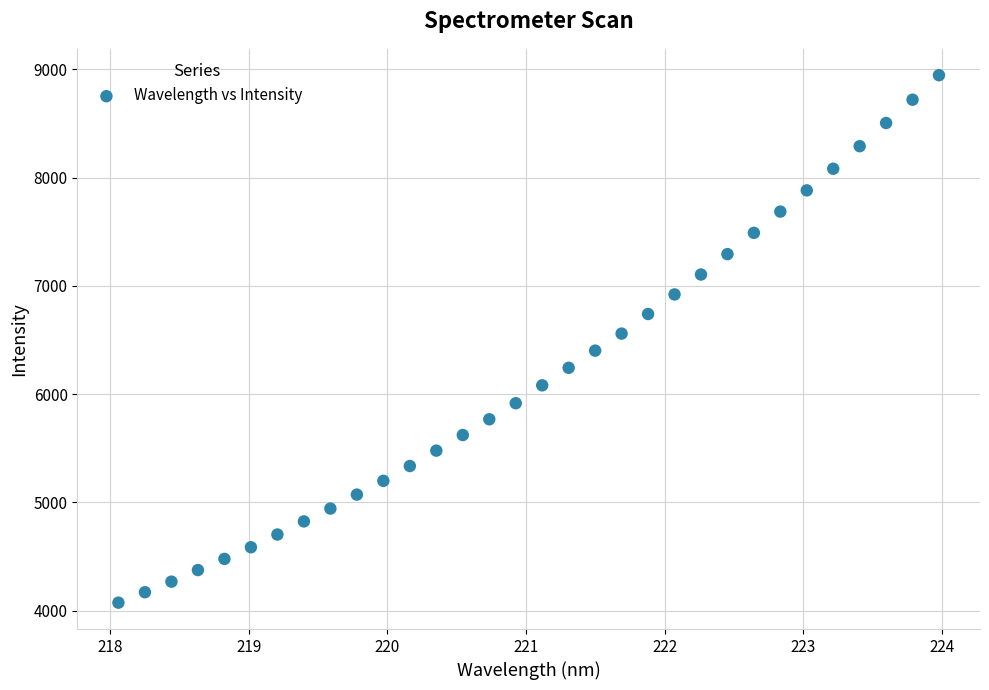

What is the range of X values (max minus min)?

5.9